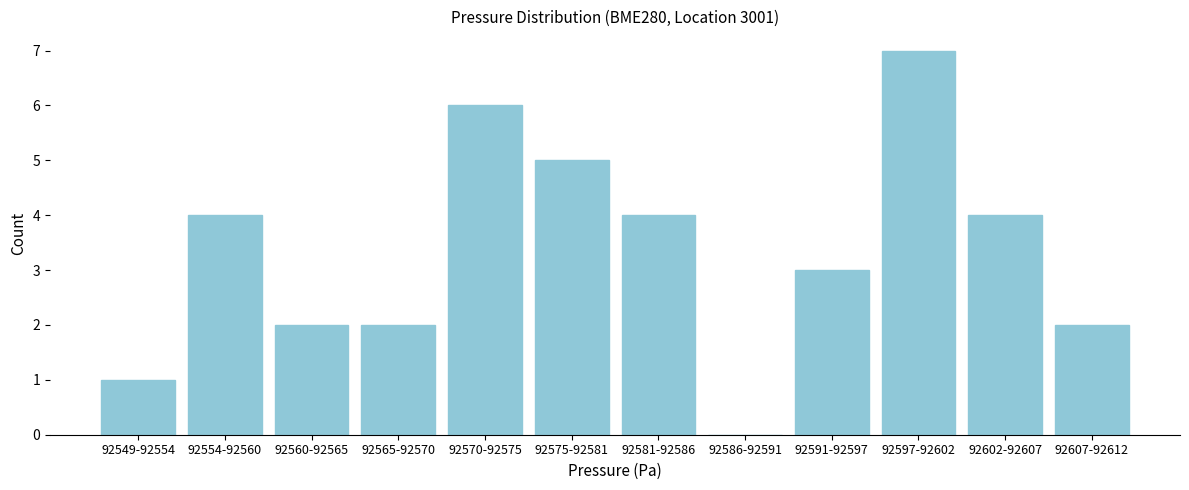

Reading left to right, what are all the values shown in this chart?

92549-92554=1	92554-92560=4	92560-92565=2	92565-92570=2	92570-92575=6	92575-92581=5	92581-92586=4	92586-92591=0	92591-92597=3	92597-92602=7	92602-92607=4	92607-92612=2